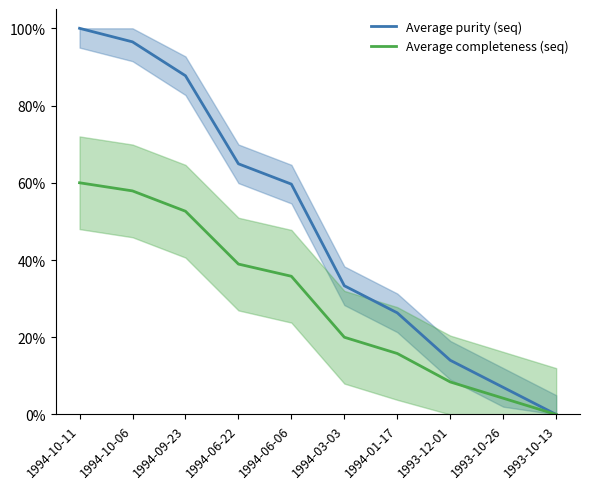

Reading left to right, list all the values displayed in this chart.

Average purity (seq): 100.0	96.5	87.7	64.9	59.6	33.3	26.3	14.0	7.0	0.0
Average completeness (seq): 60.0	57.9	52.6	38.9	35.8	20.0	15.8	8.4	4.2	0.0